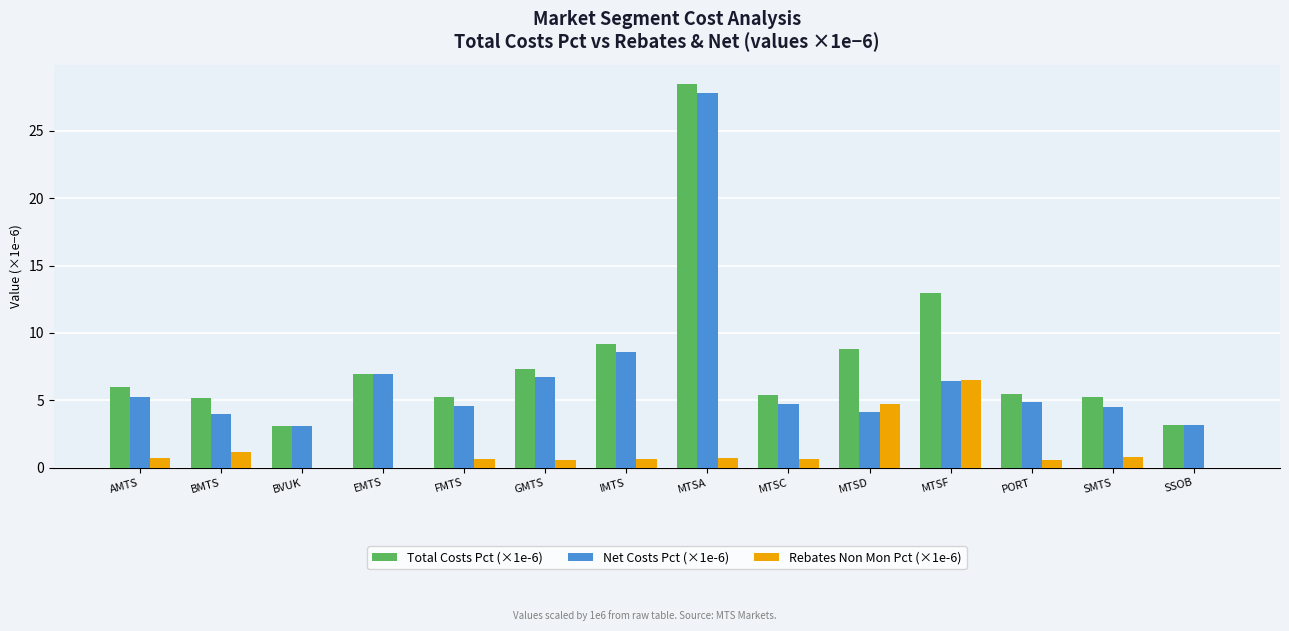

Which category has the highest value across all series?

MTSA